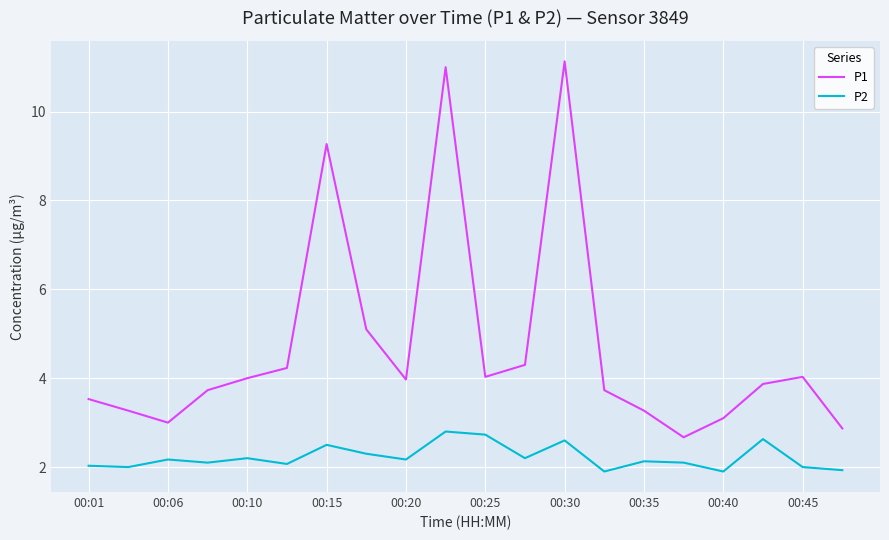

How many lines are shown in the chart?

2